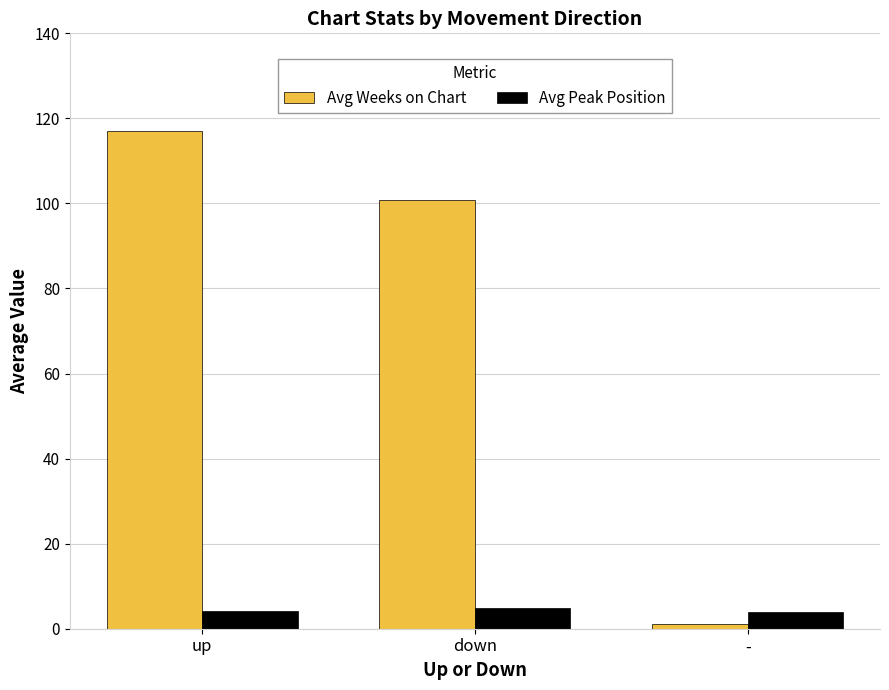

How many bars are there in each group?

2